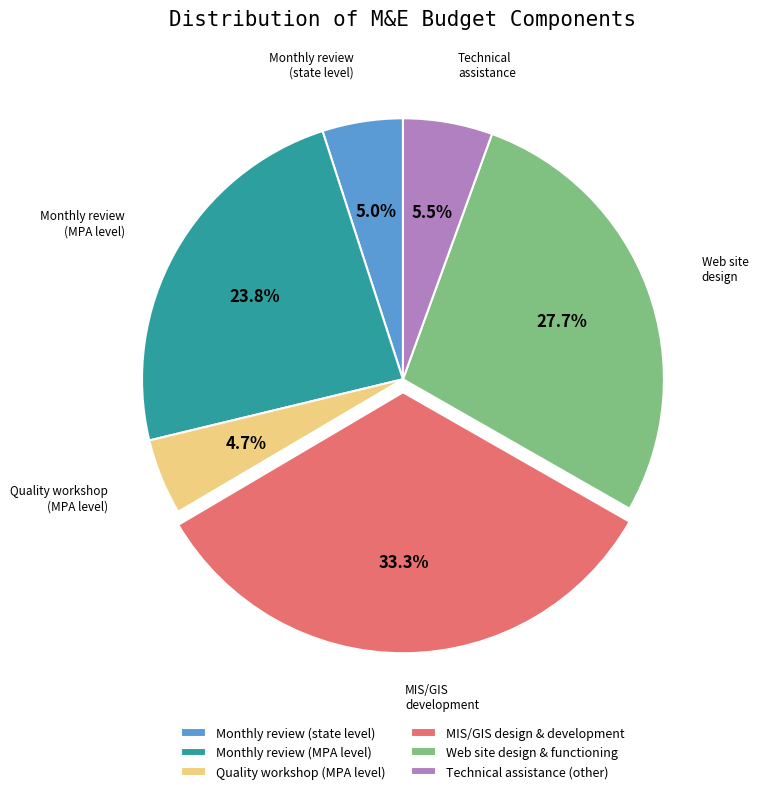

Between Technical assistance (other) and Quality workshop (MPA level), which is larger?

Technical assistance (other)